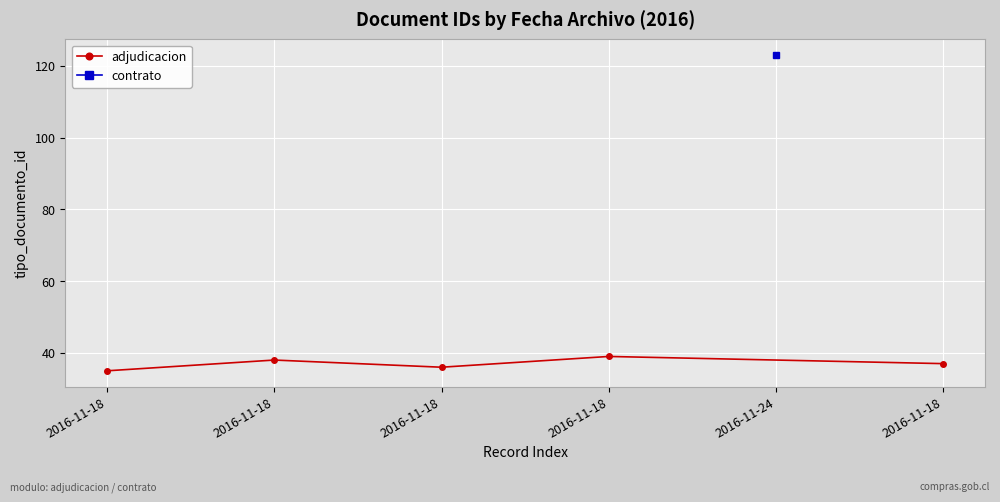

What is the change in value from 2016-11-18 to 2016-11-18?

+1